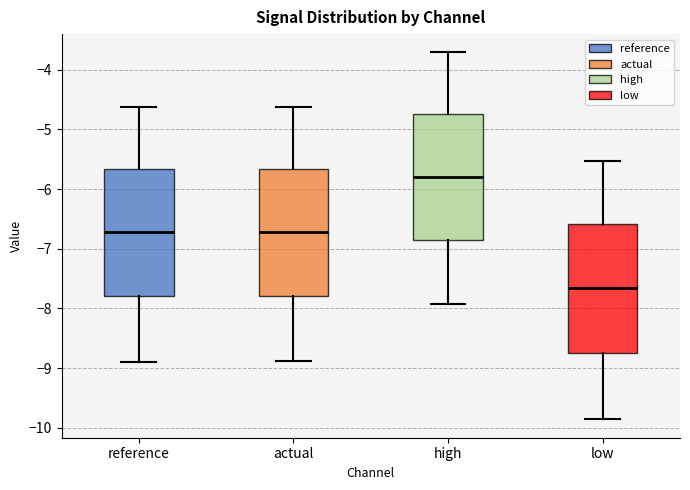

Reading left to right, transcribe this box plot: for each box, give where its median line is, the range the box spans, and where its two whiskers end, as read against the y-axis. The values are not printed on the chart, so give them approximately, as read against the axis.

reference: median -6.7, box -7.8 to -5.7, whiskers -8.9 to -4.6
actual: median -6.7, box -7.8 to -5.7, whiskers -8.9 to -4.6
high: median -5.8, box -6.9 to -4.7, whiskers -7.9 to -3.7
low: median -7.7, box -8.8 to -6.6, whiskers -9.9 to -5.5